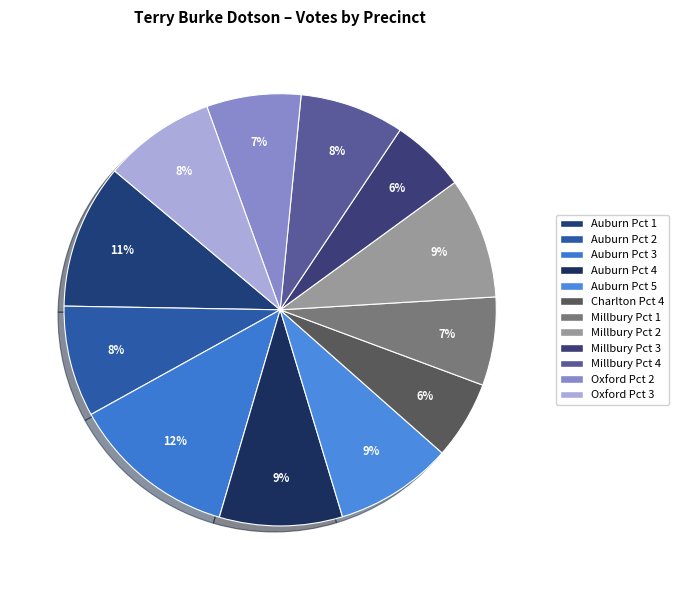

How many segments does this pie chart have?

12